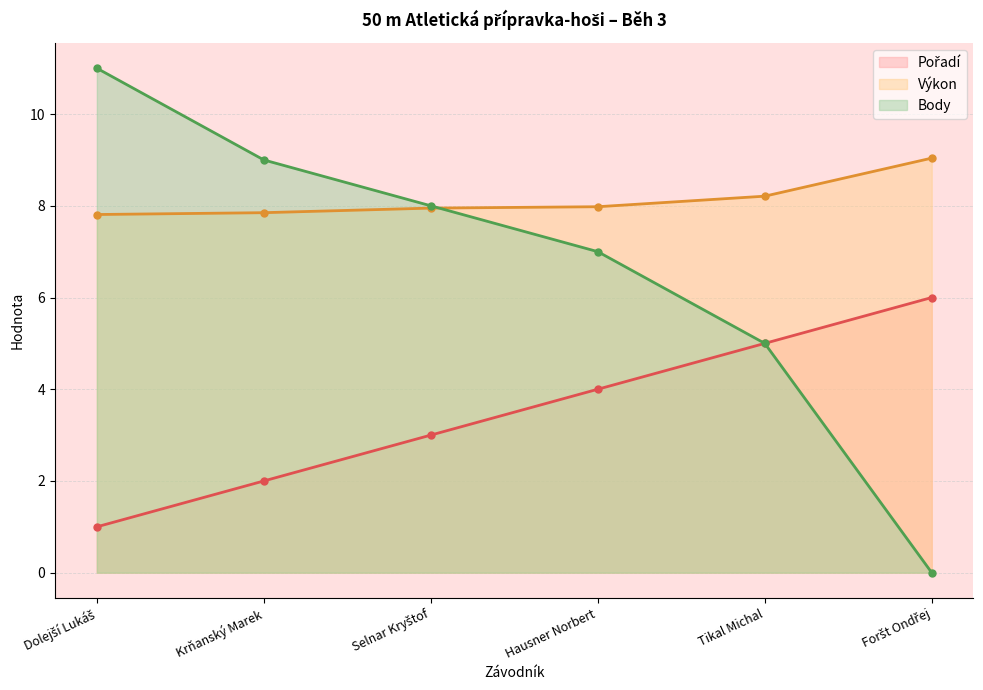

True or false: Pořadí and Výkon cross at least once.

False